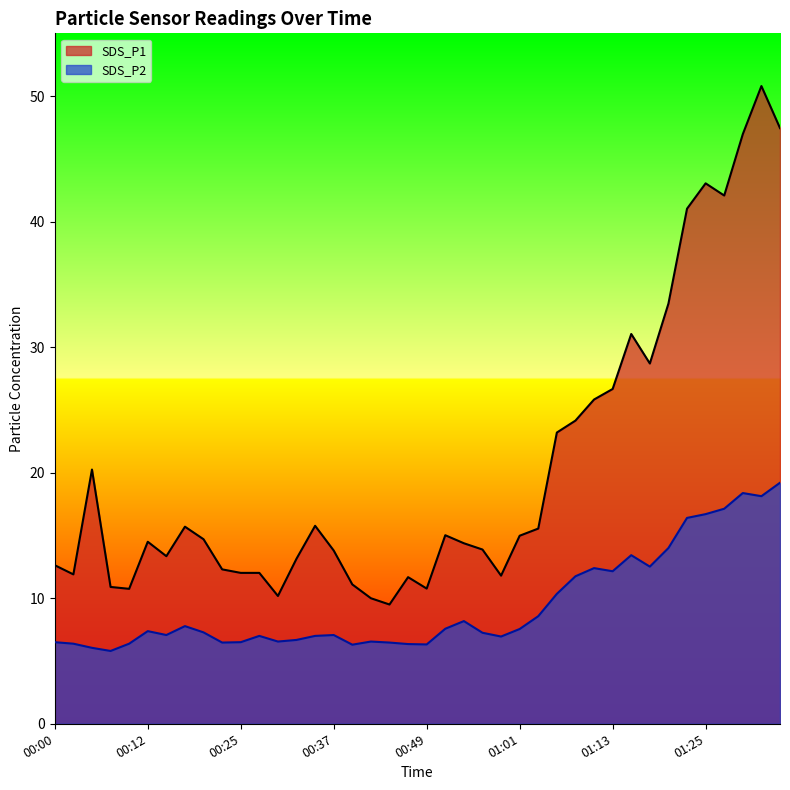

True or false: SDS_P2 and SDS_P1 cross at least once.

False